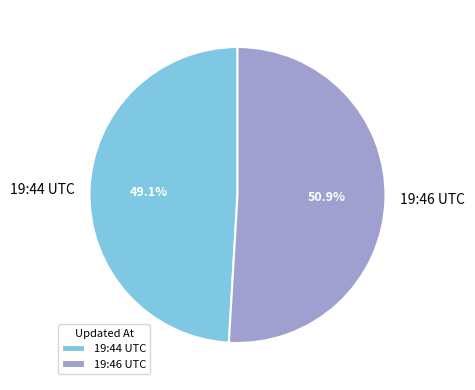

What is the largest slice in the pie chart?

19:46 UTC